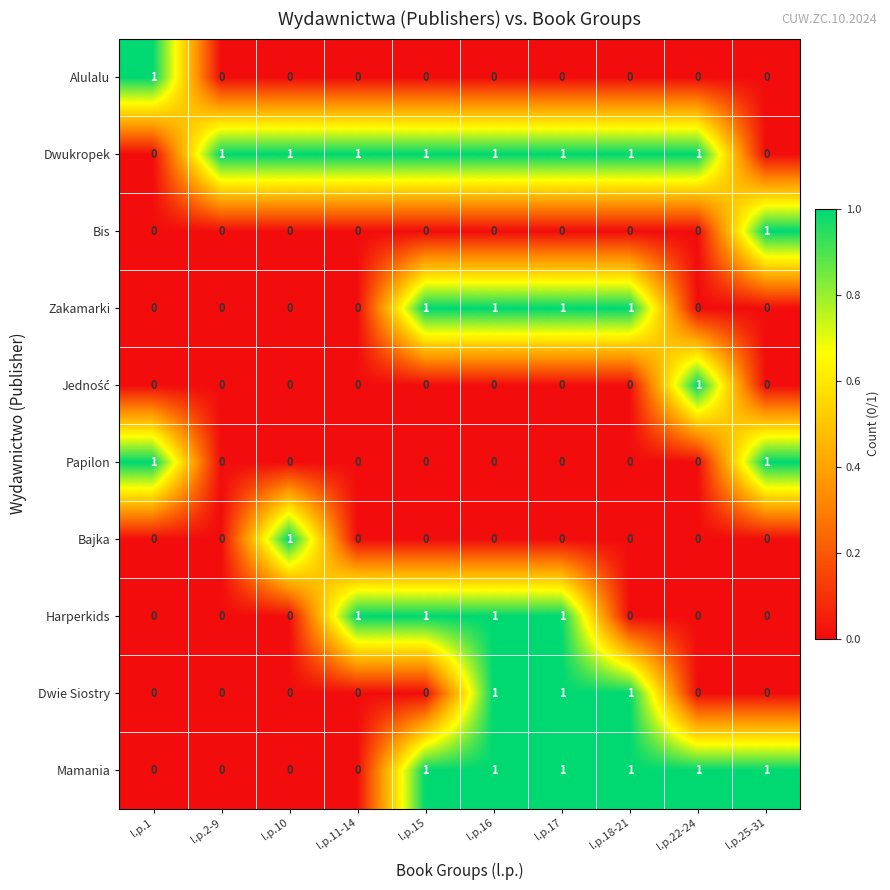

Which series changed the most between l.p.16 and l.p.18-21?

Harperkids